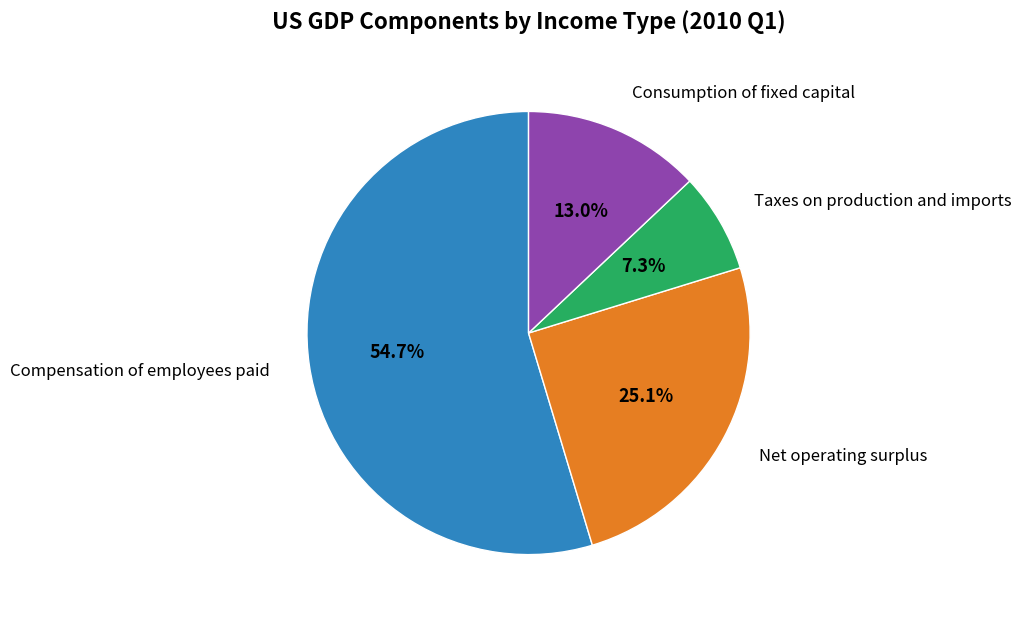

To the nearest percent, what is the difference between the largest and smallest slice percentages?

47%